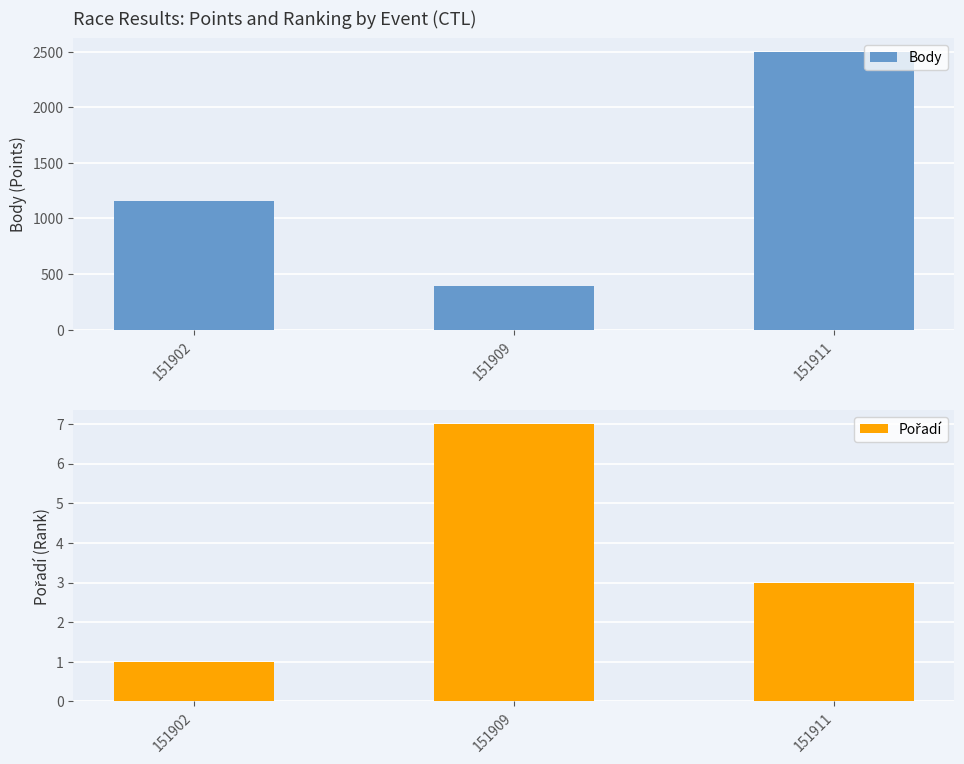

The Body series shows 714 at 151902. True or false?

False